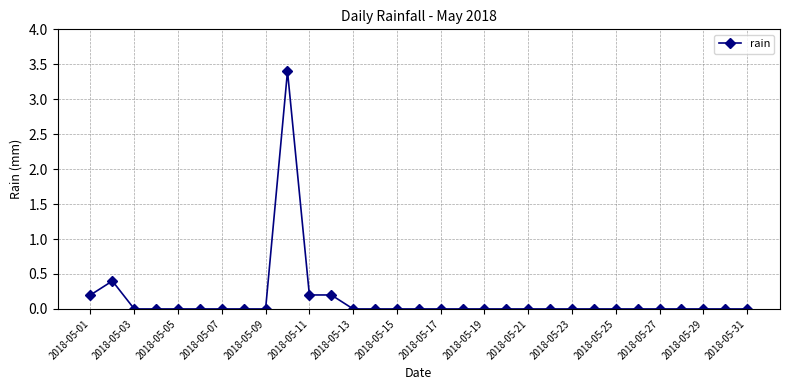

What is the sum of all values?

4.4